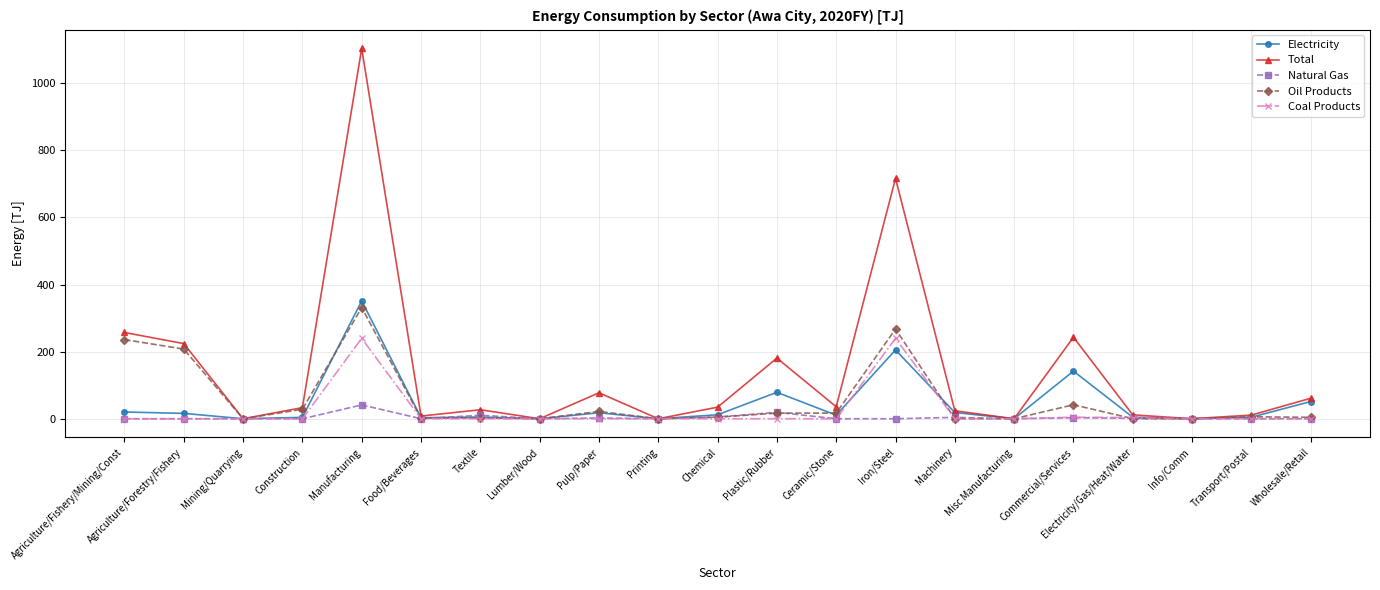

At which label does Oil Products reach its peak?

Manufacturing